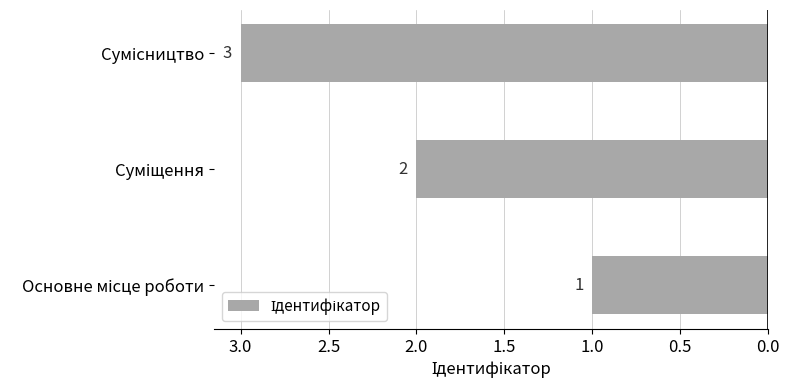

What is the sum of all values?

6